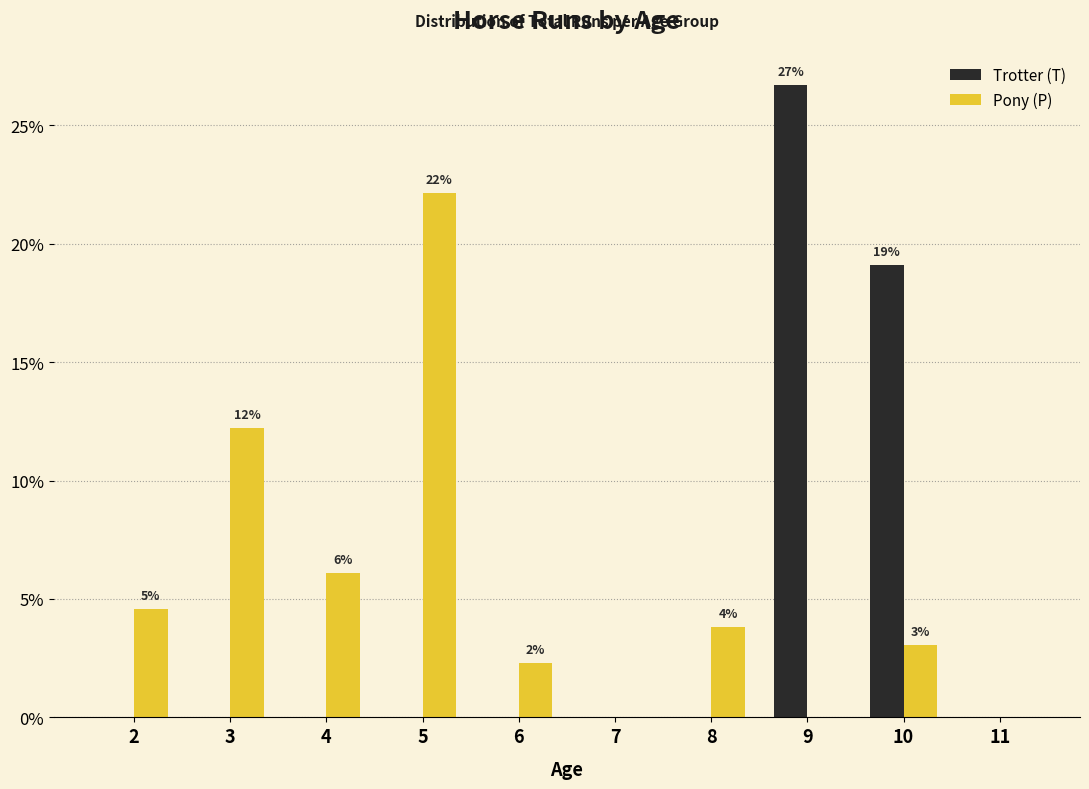

What is the total value across all series at 10?

22.1